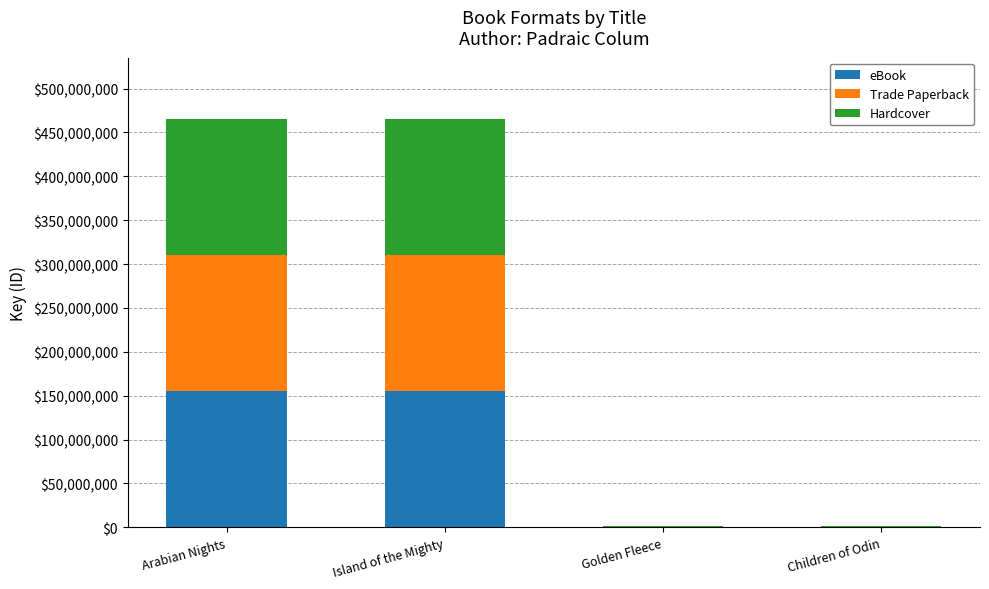

What is the sum of all eBook values?

310877195